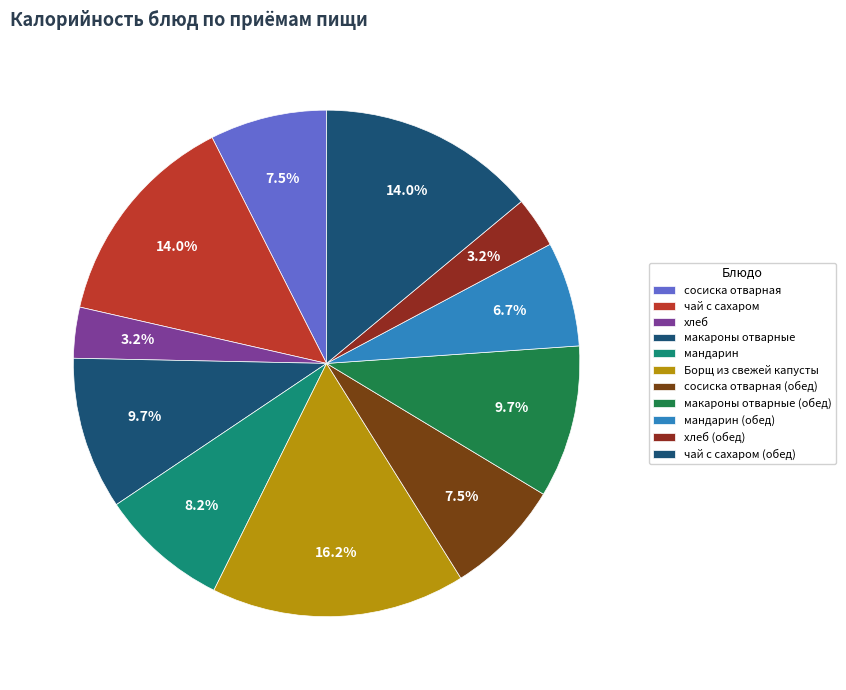

True or false: хлеб (обед) accounts for 1% of the total.

False